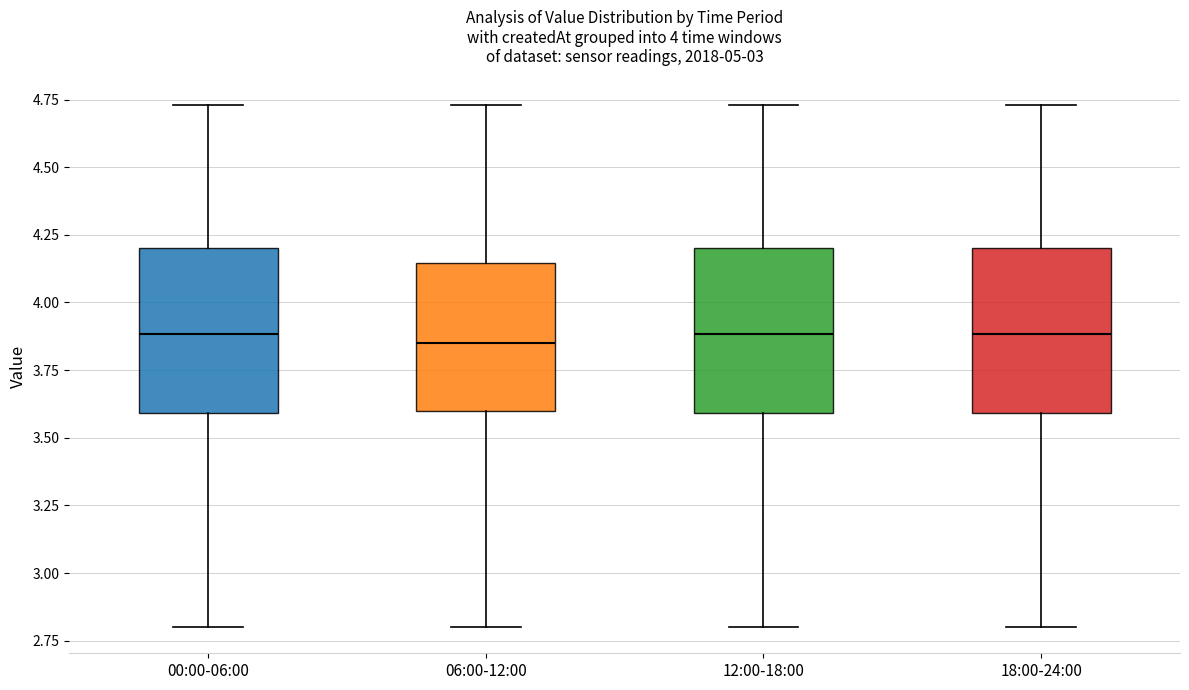

Reading left to right, transcribe this box plot: for each box, give where its median line is, the range the box spans, and where its two whiskers end, as read against the y-axis. The values are not printed on the chart, so give them approximately, as read against the axis.

00:00-06:00: median 3.90, box 3.60 to 4.20, whiskers 2.80 to 4.75
06:00-12:00: median 3.85, box 3.60 to 4.15, whiskers 2.80 to 4.75
12:00-18:00: median 3.90, box 3.60 to 4.20, whiskers 2.80 to 4.75
18:00-24:00: median 3.90, box 3.60 to 4.20, whiskers 2.80 to 4.75